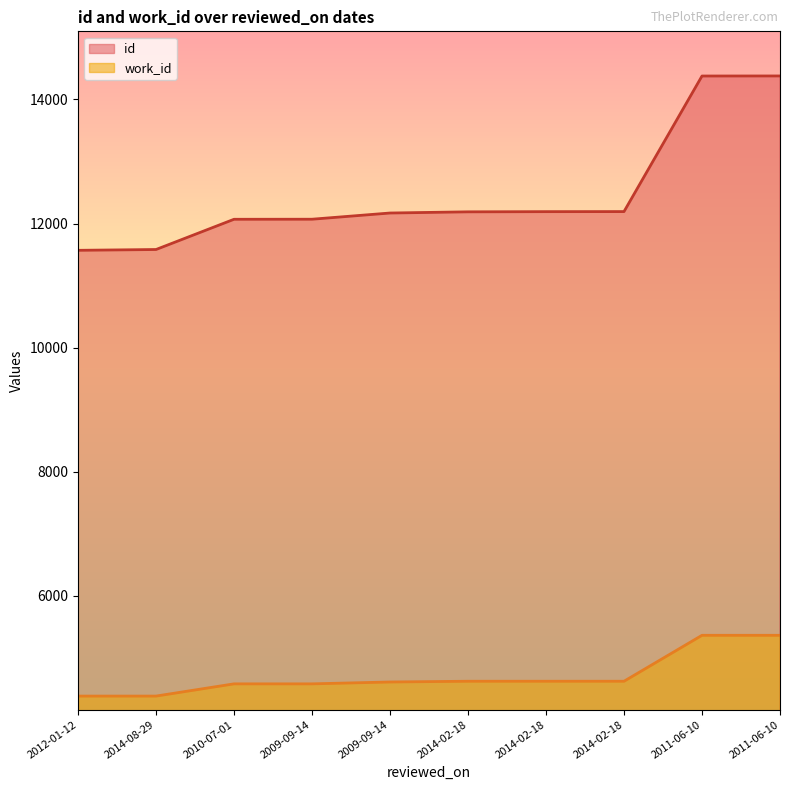

The work_id series shows 975 at 2014-02-18. True or false?

False